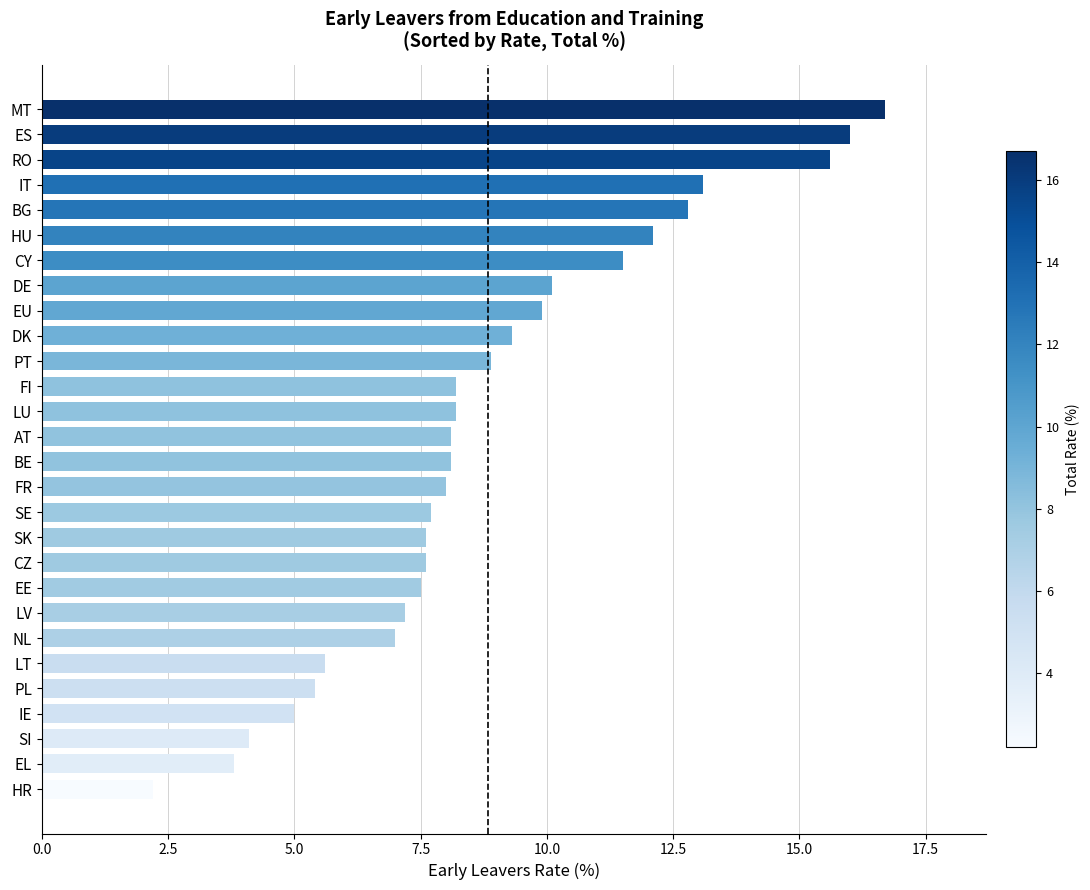

The chart shows a value of 6.9 at IE. True or false?

False